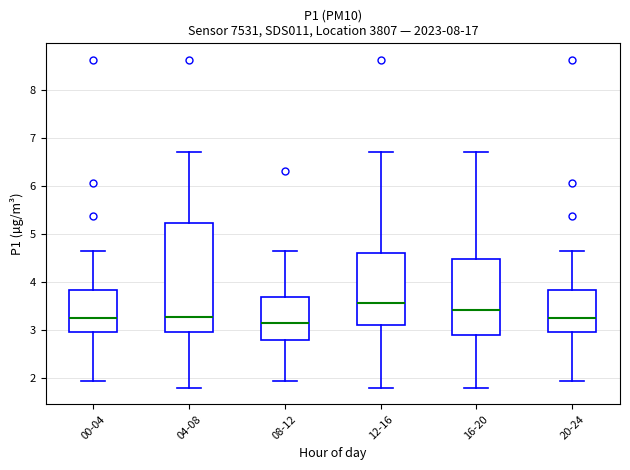

Which box has the lowest median line?

08-12